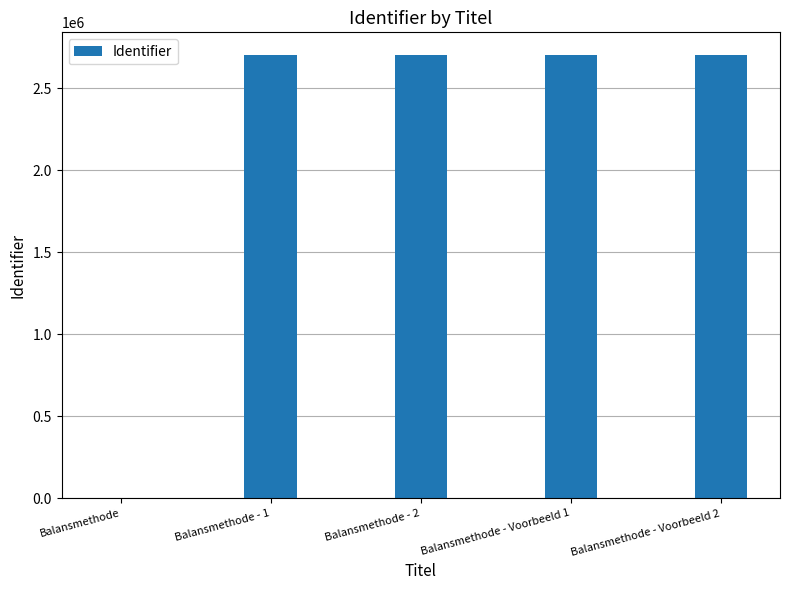

What is the difference between the values at Balansmethode - 1 and Balansmethode?

2706296